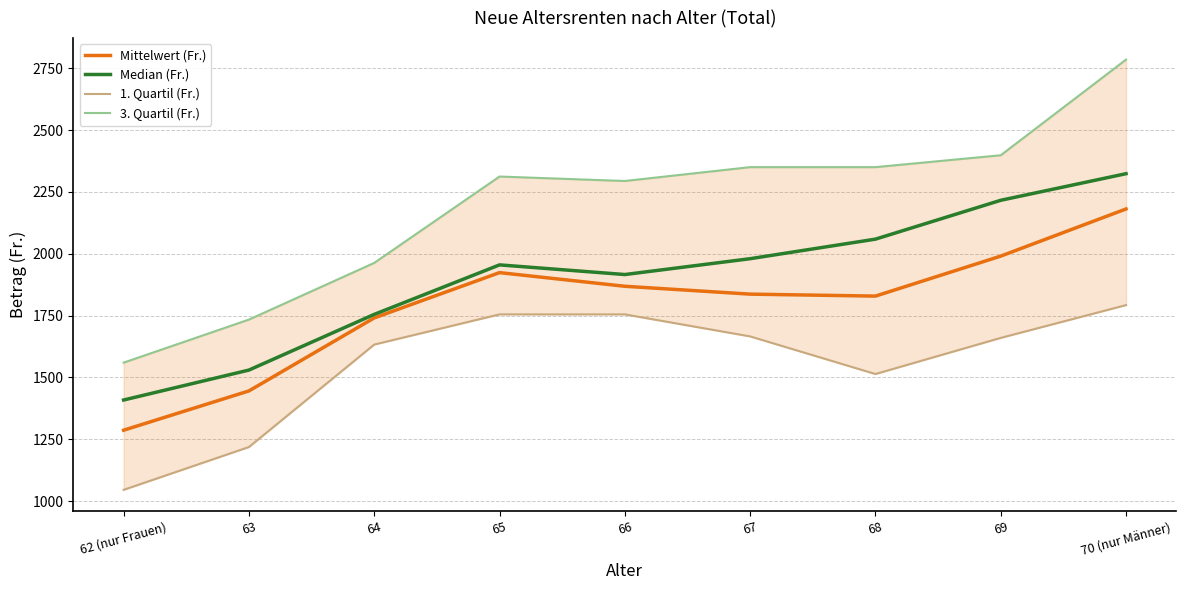

At which category does the chart reach its peak across all series?

70 (nur Männer)